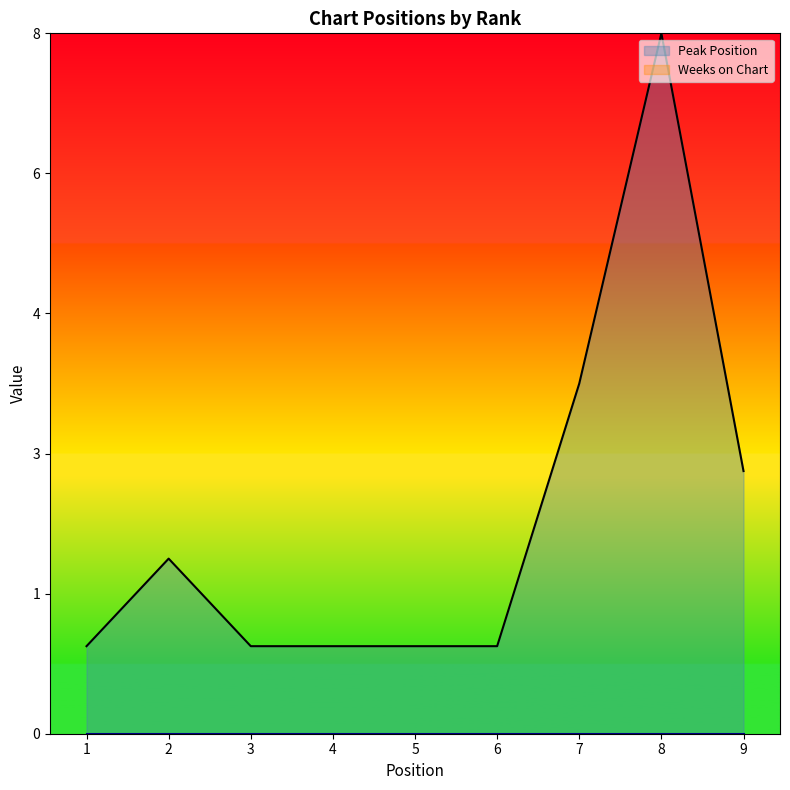

Reading right to left, extract all data points from this chart.

3.8	10.0	5.0	1.2	1.2	1.2	1.2	2.5	1.2